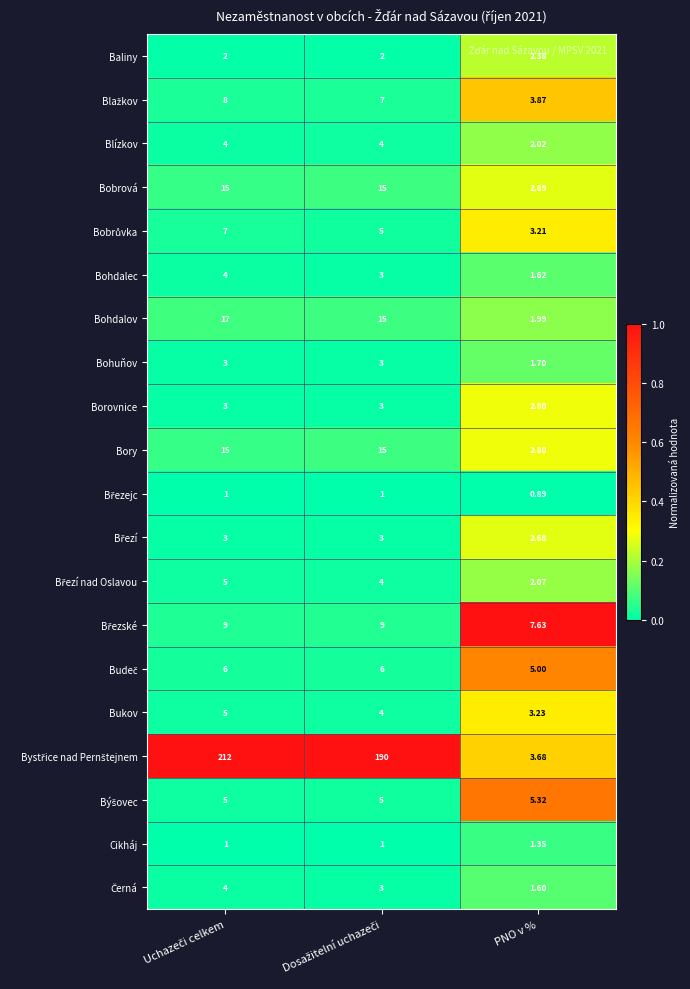

Where is Borovnice nearest to the value 2?

PNO v %